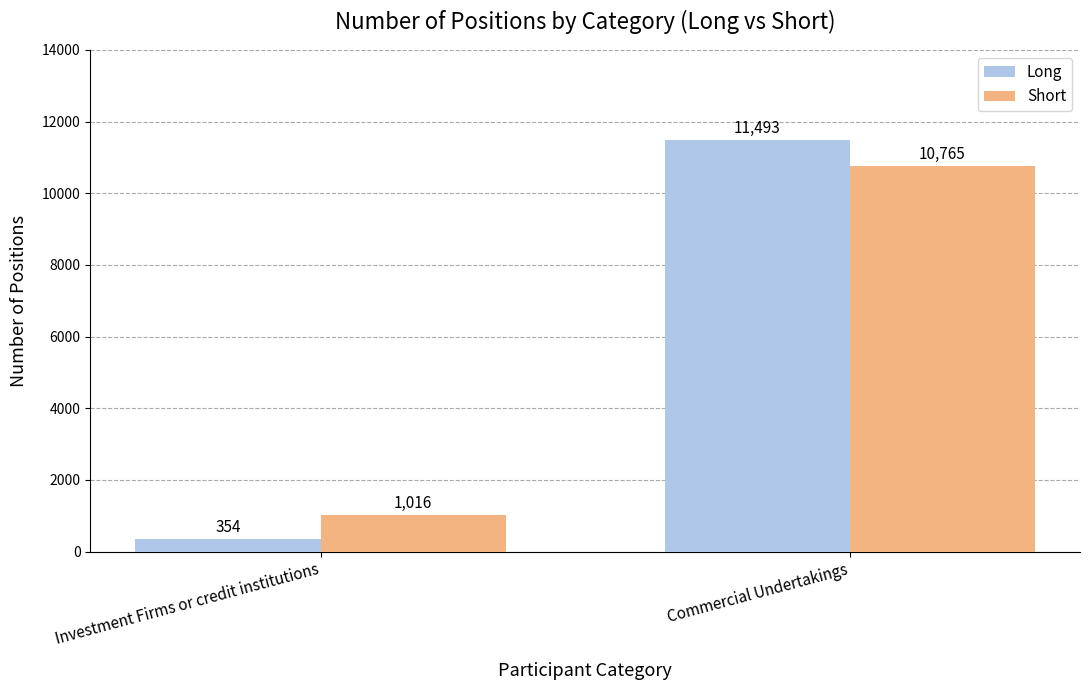

Is the value of Short at Commercial Undertakings greater than the value of Long at Commercial Undertakings?

No